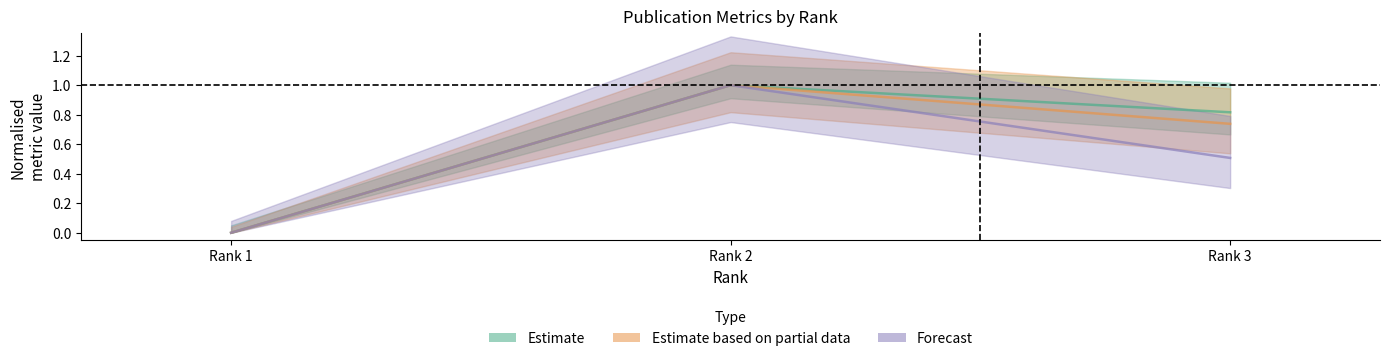

What is the maximum value for H index?

1.0